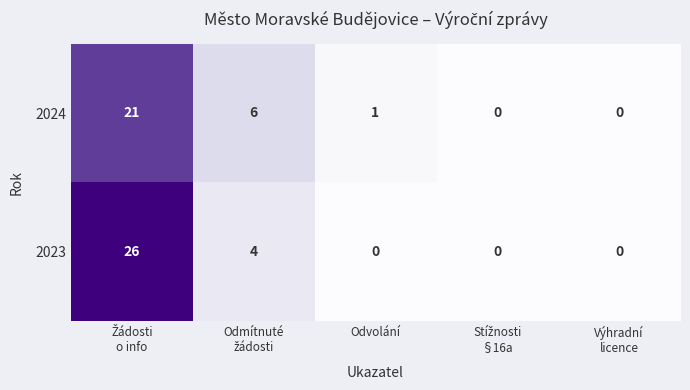

Between Odvolání and Výhradní
licence, which series saw the biggest shift?

2024